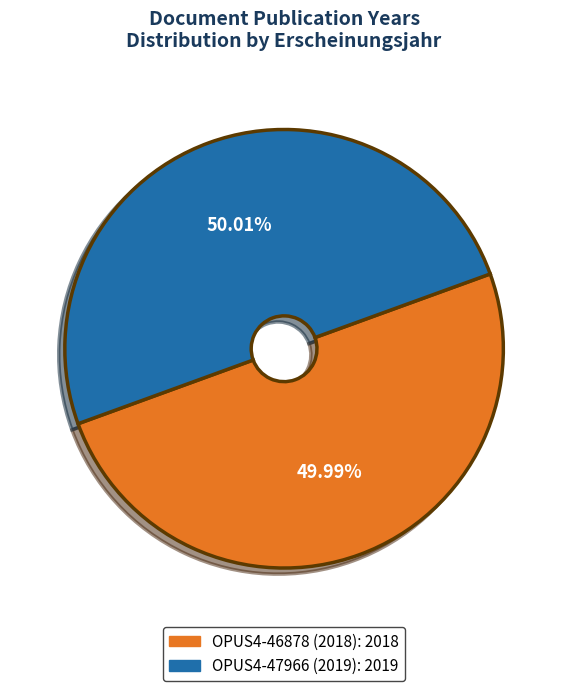

How many segments does this pie chart have?

2